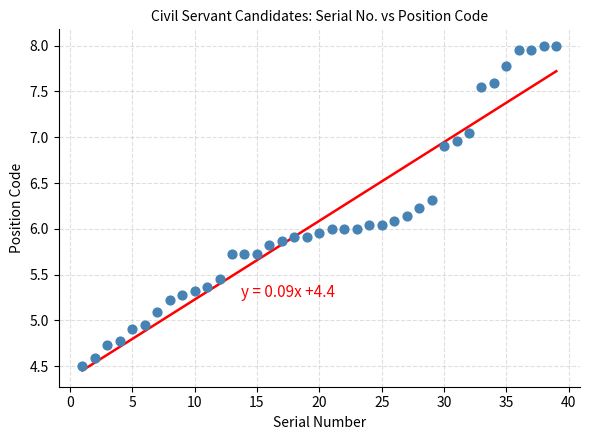

What is the range of X values (max minus min)?

38.0